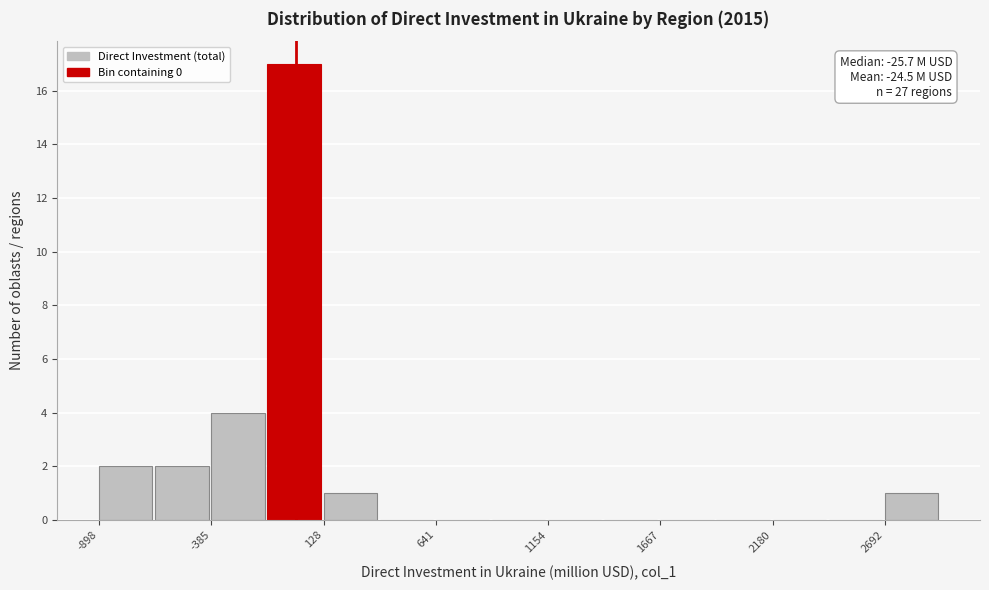

Around what value on the x-axis is the tallest bar? Give the approximate position of its centre, as read against the axis.

0